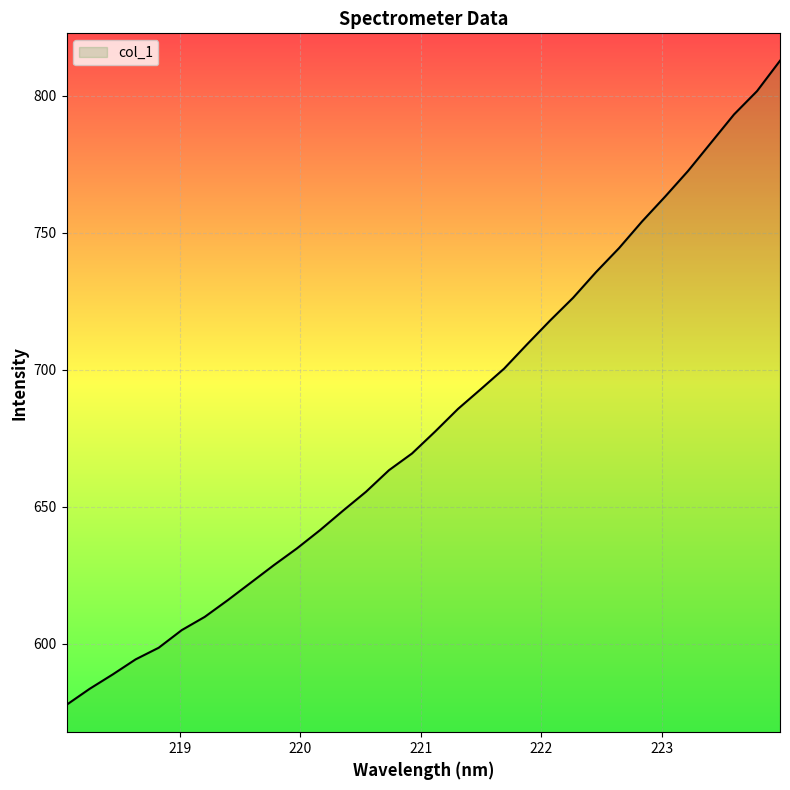

What is the smallest value displayed?

577.6